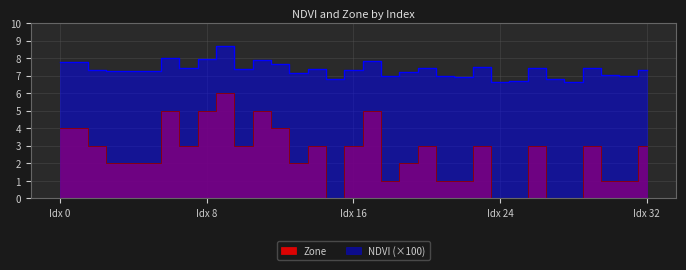

True or false: Zone and NDVI intersect in this chart.

False